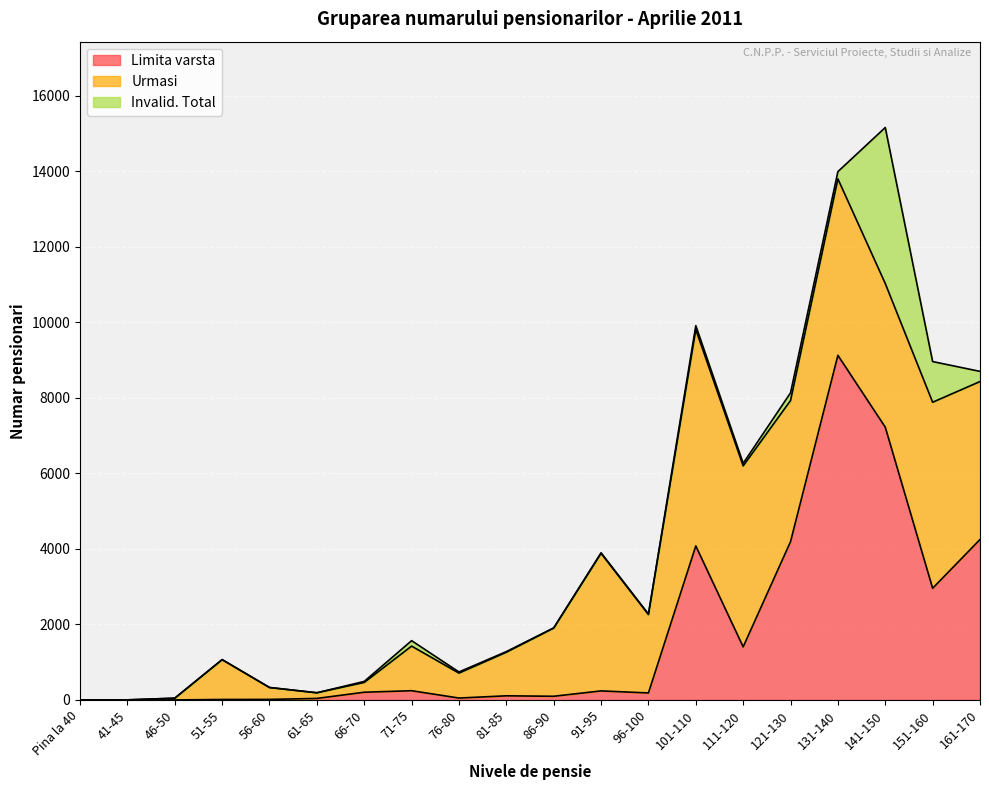

Where is Limita varsta nearest to the value 4561?

161-170